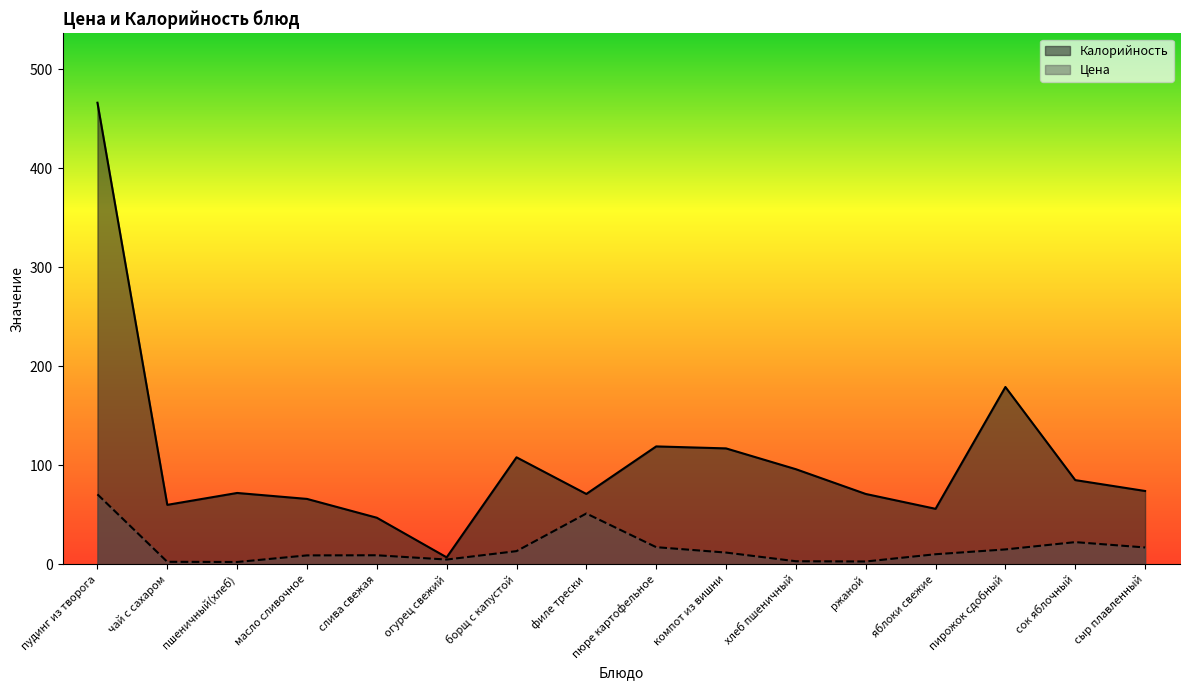

At how many categories does at least one series exceed 136?

2